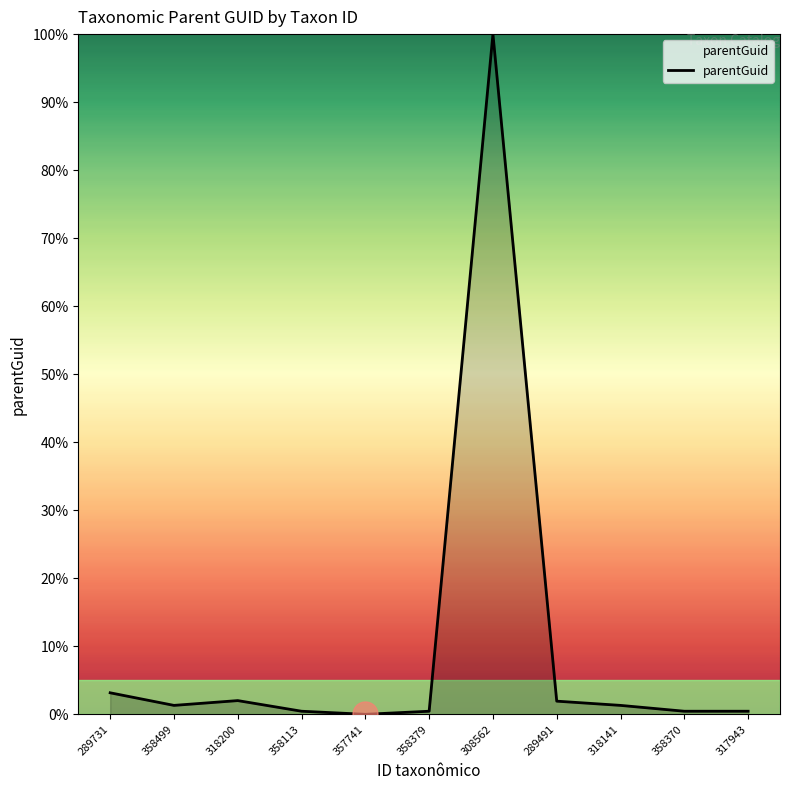

Reading left to right, list all the values displayed in this chart.

289731=0.0	358499=0.0	318200=0.0	358113=0.0	357741=0.0	358379=0.0	308562=1.0	289491=0.0	318141=0.0	358370=0.0	317943=0.0